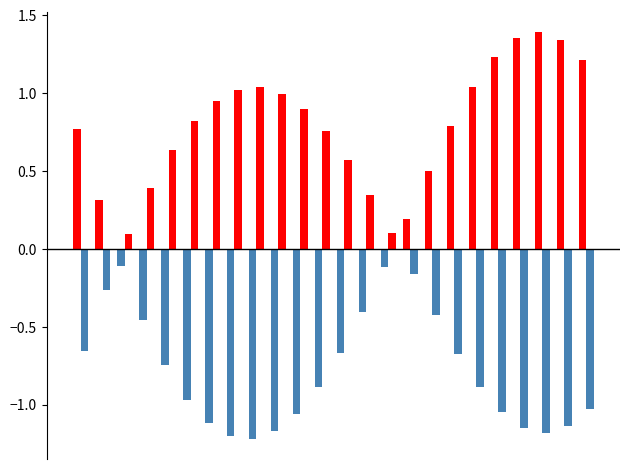

How many bars are there in total?

48